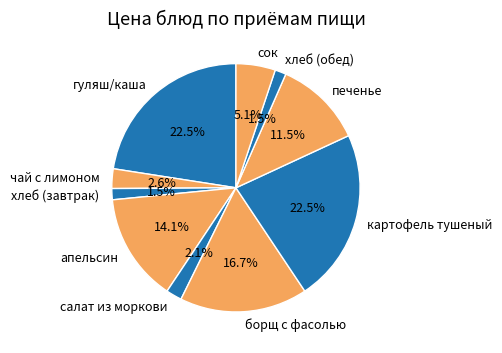

To the nearest percent, what is the difference between the гуляш/каша and салат из моркови slice percentages?

20%